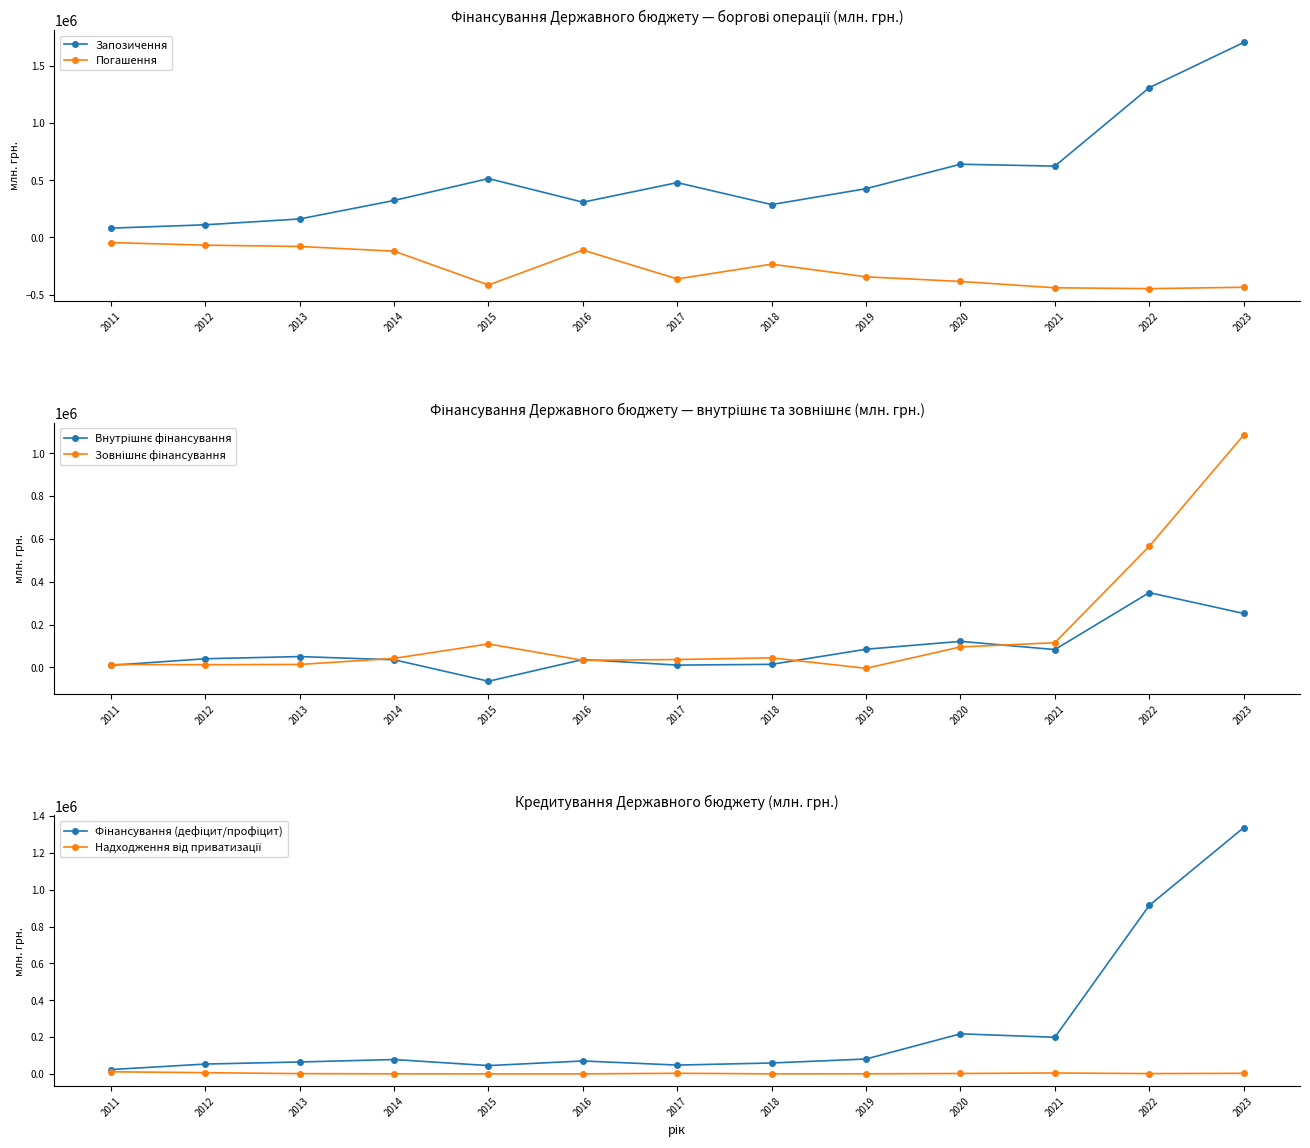

What is the smallest value displayed?

-448564.4